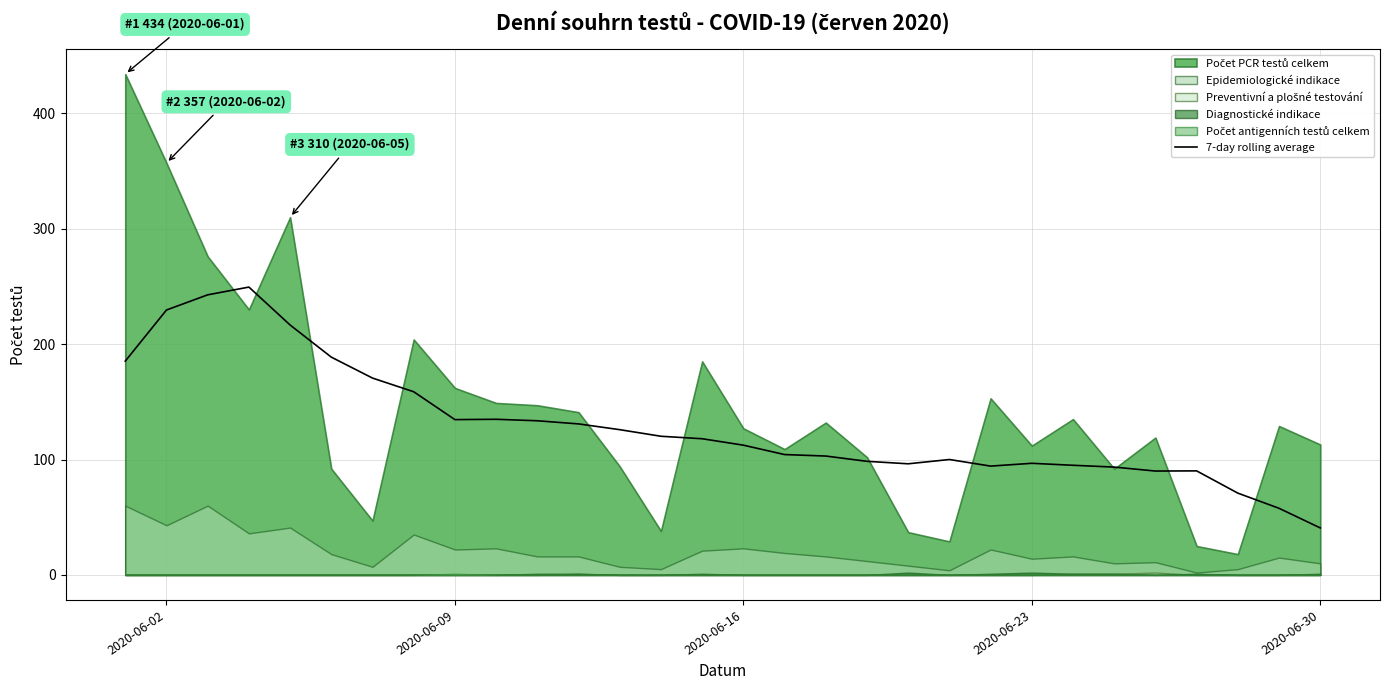

What is the sum of all values?

3882.7